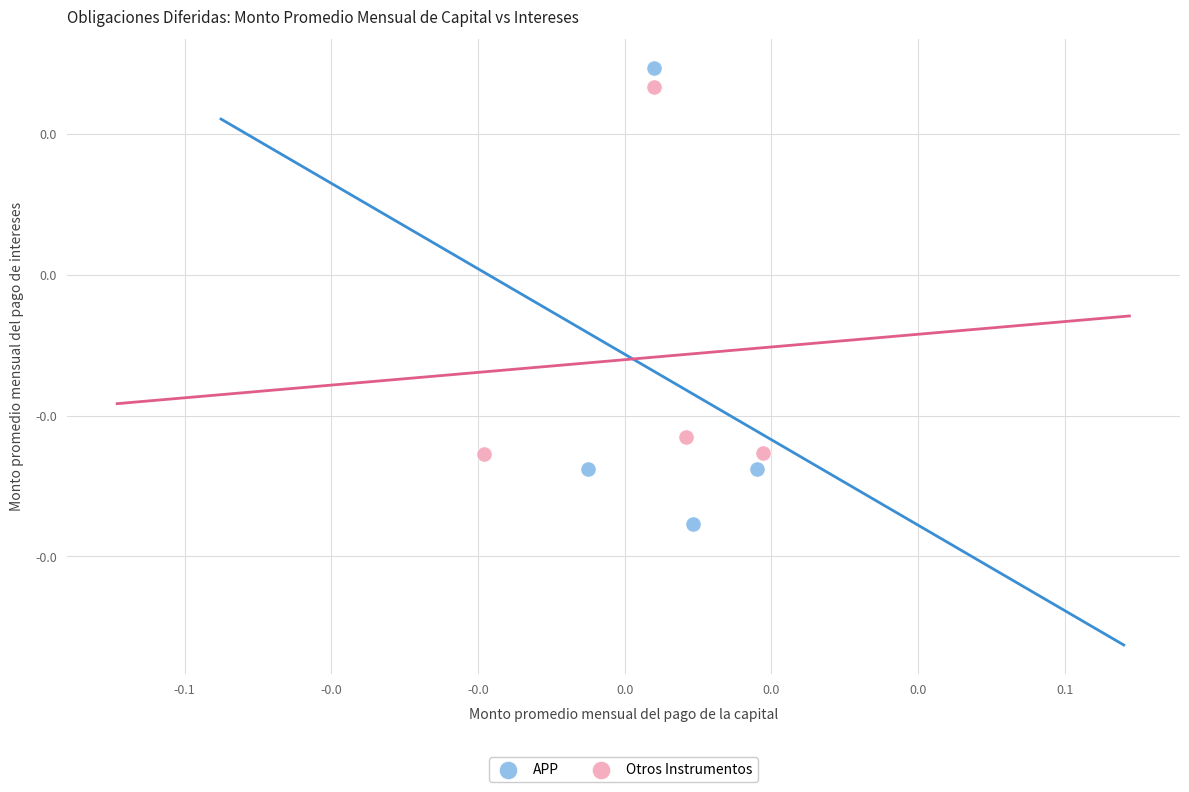

Which series has the widest spread of Y values?

APP